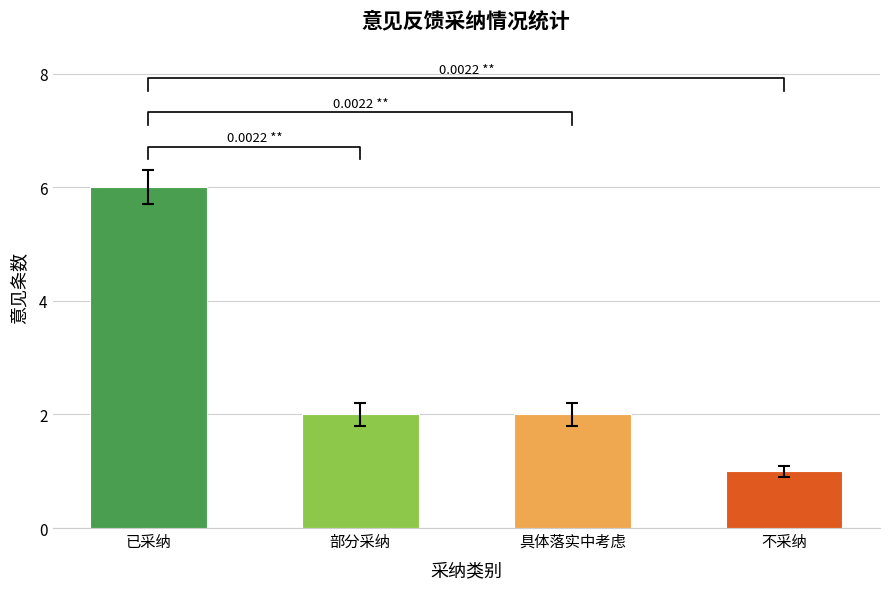

Does the chart contain any negative values?

No